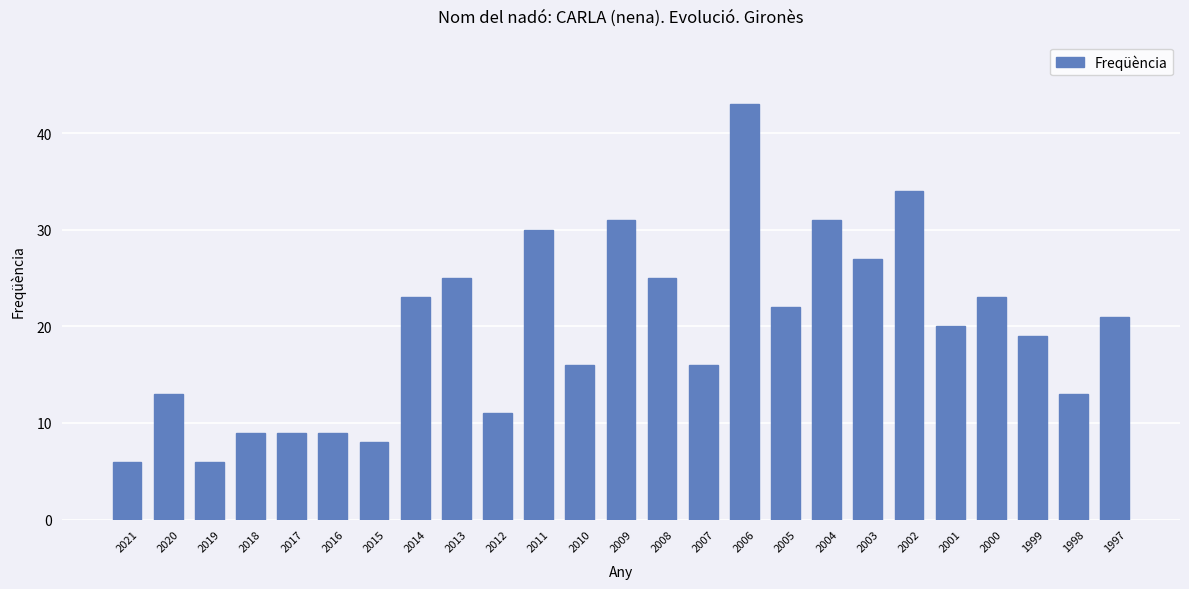

What is the sum of all values?

490